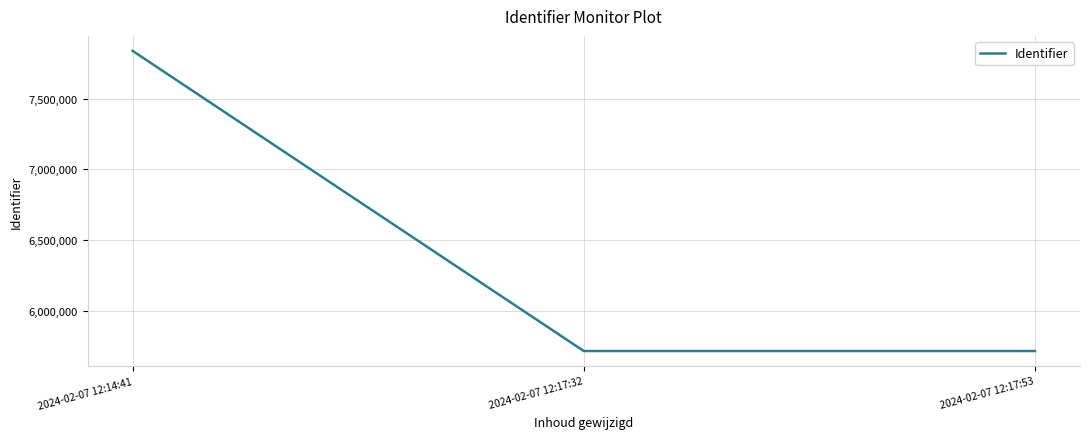

What is the greatest value displayed?

7835954